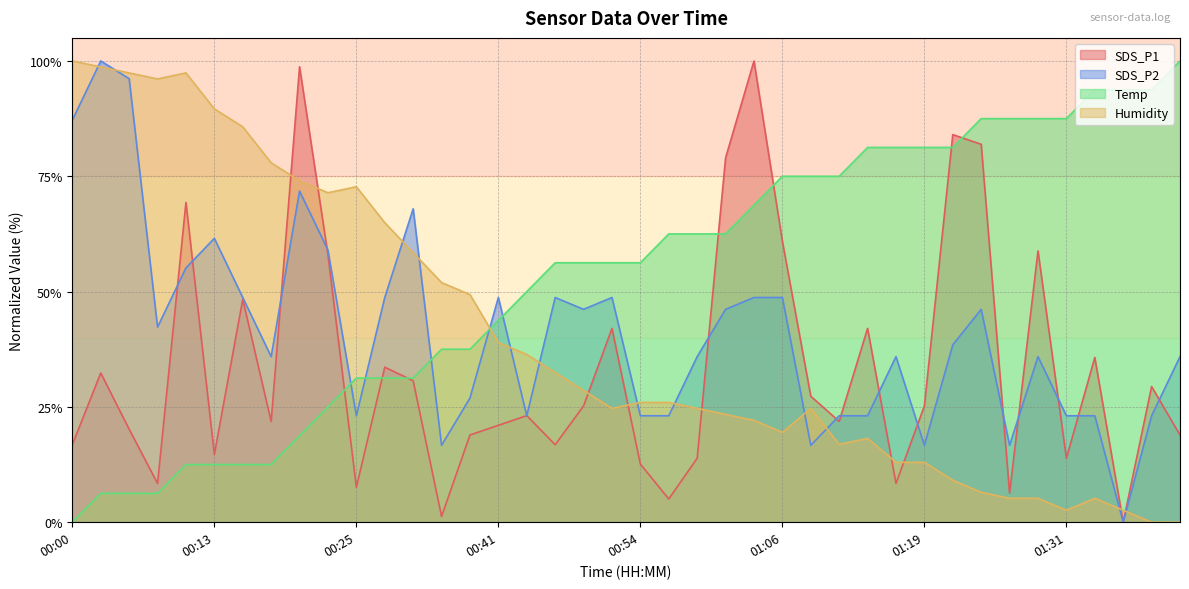

How many data points in SDS_P2 are less than 38?

20